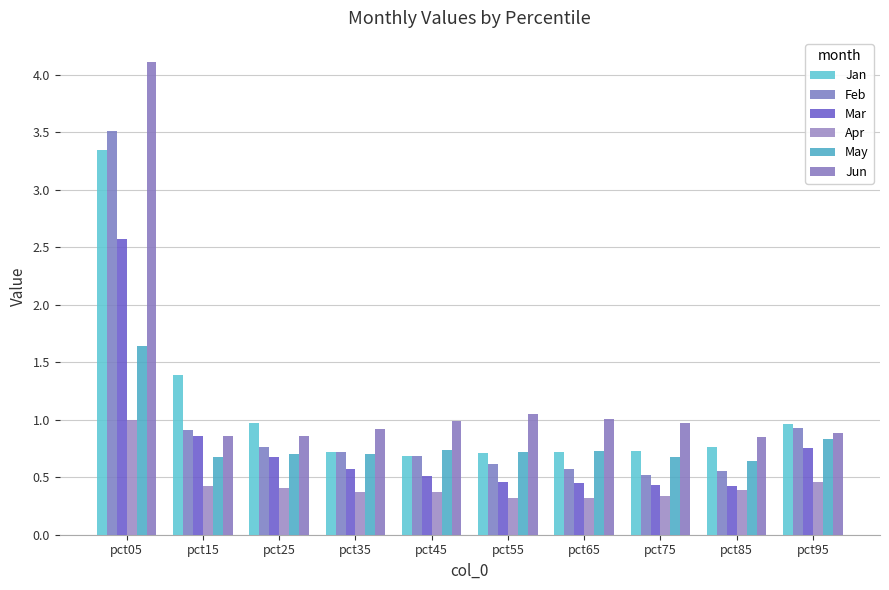

How many distinct data groups are displayed?

6